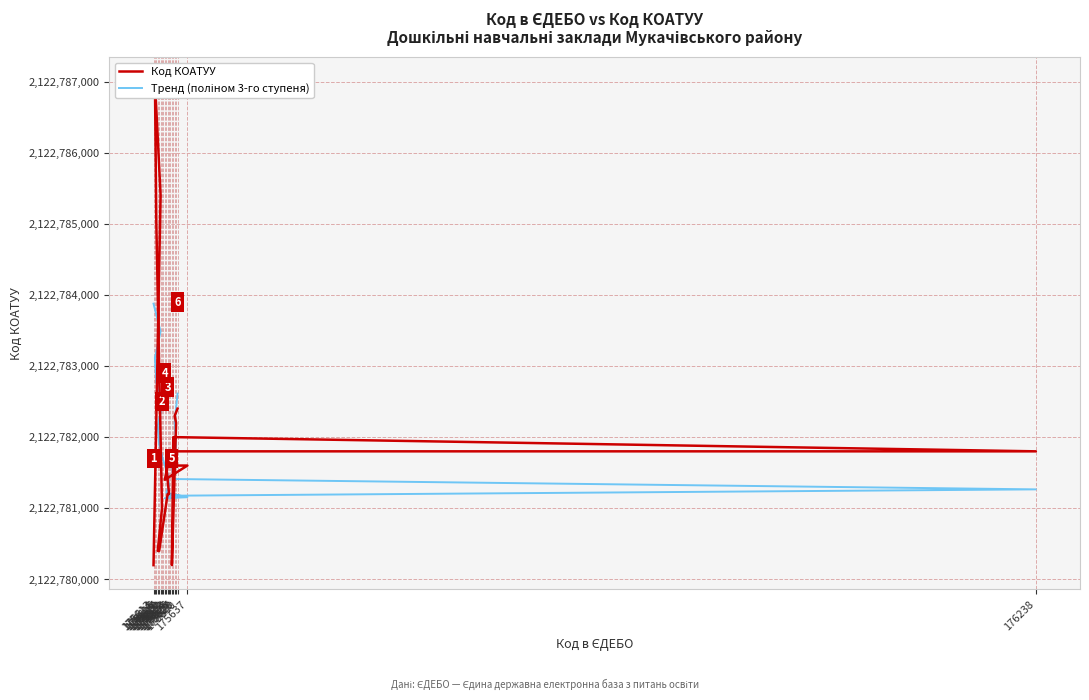

What are all the series names shown in the legend?

Код КОАТУУ, Тренд (поліном 3-го ступеня)